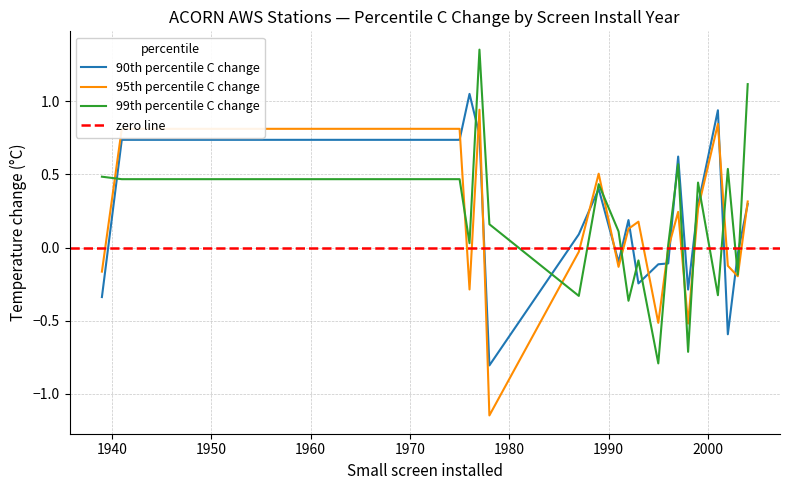

In 90th percentile C change, how many points are higher than both neighbors (excluding endpoints)?

5